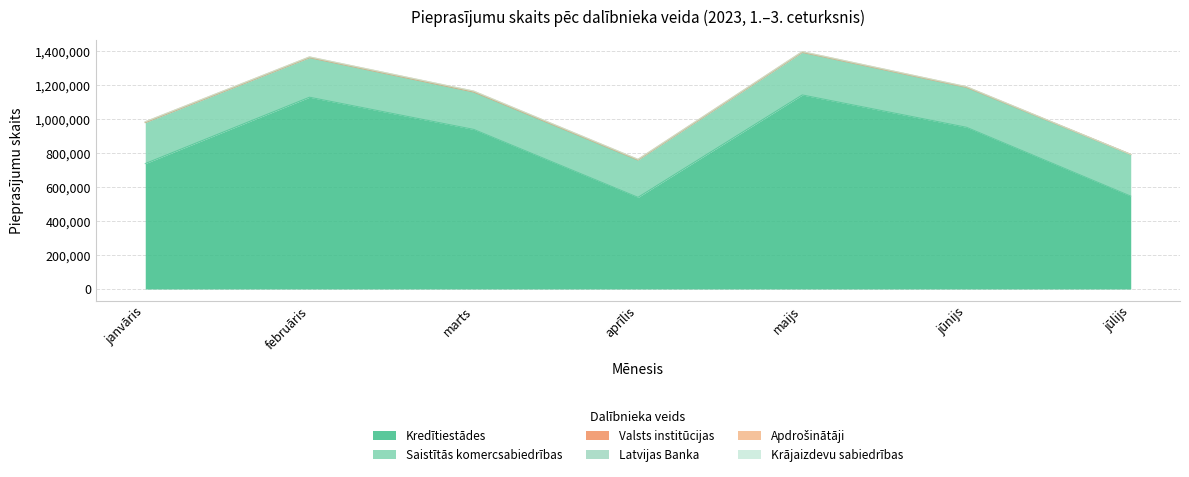

What are all the series names shown in the legend?

Kredītiestādes, Saistītās komercsabiedrības, Valsts institūcijas, Latvijas Banka, Apdrošinātāji, Krājaizdevu sabiedrības